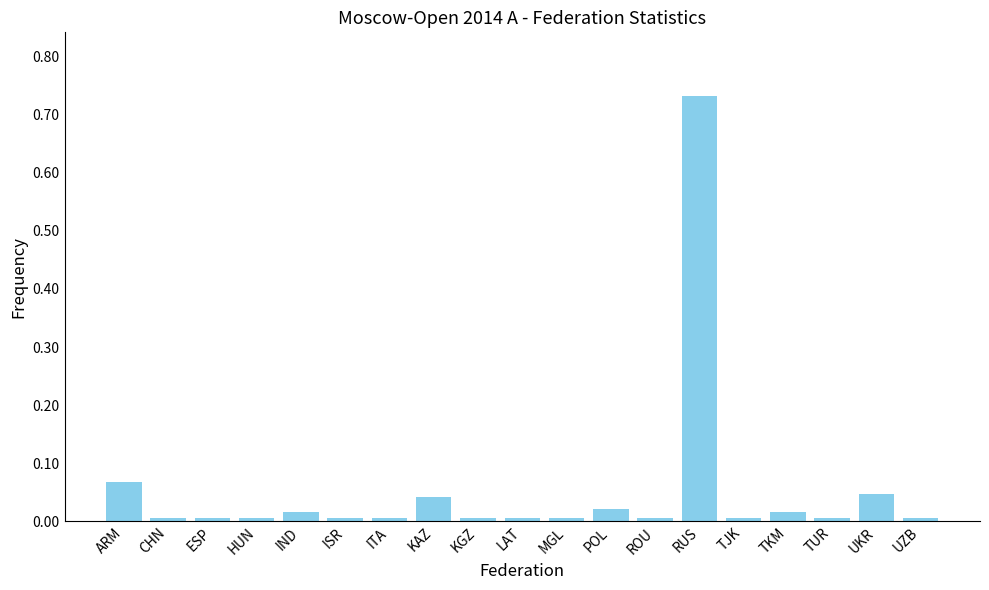

Is it true that the value at TJK is 0.0?

True